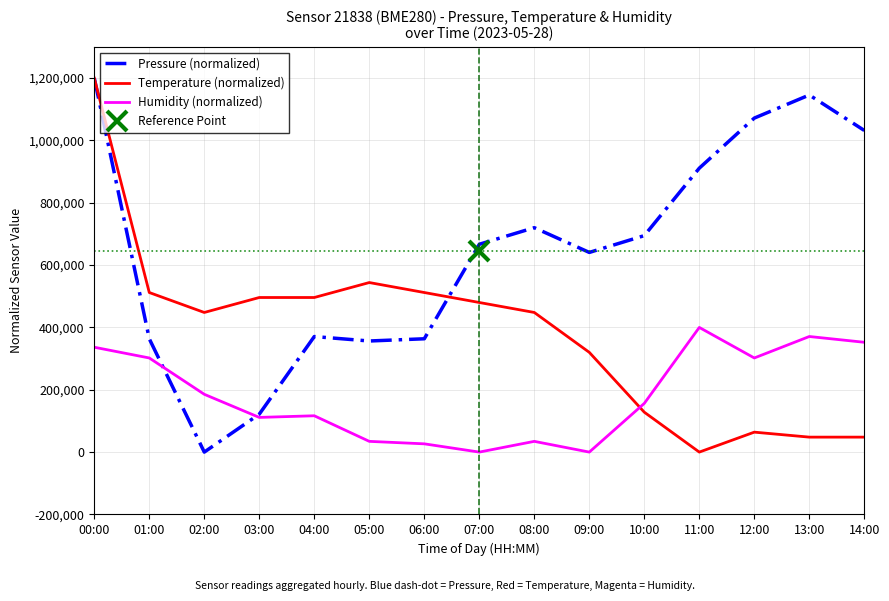

True or false: Pressure (normalized) has a value of 1145767.0 at 13:00.

True